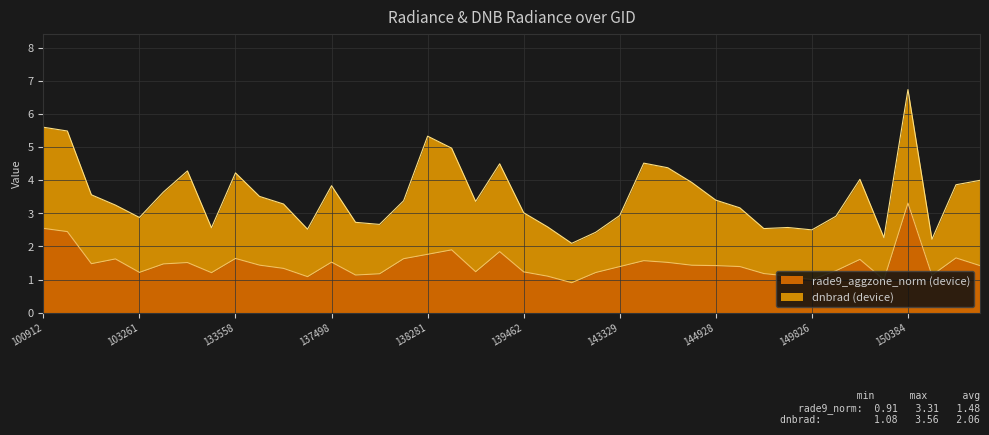

Where does the data first go above 1?

100912